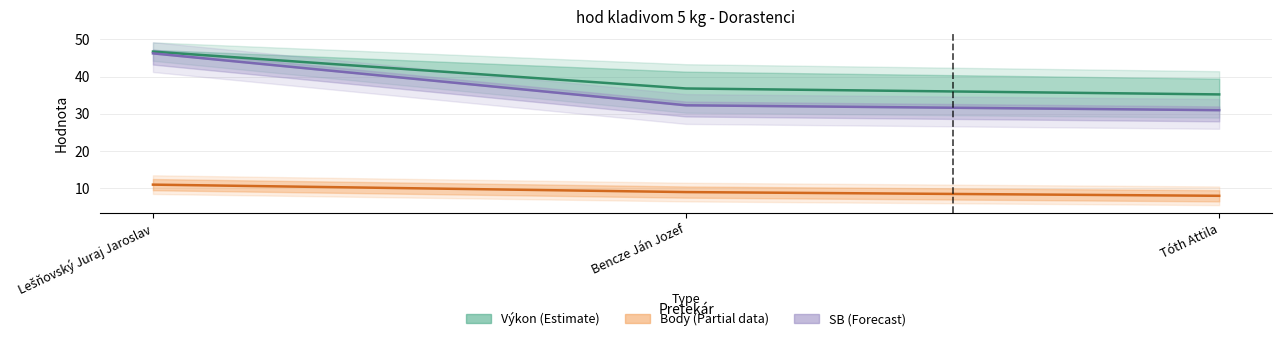

What is the label of the 2nd point from the left?

Bencze Ján Jozef